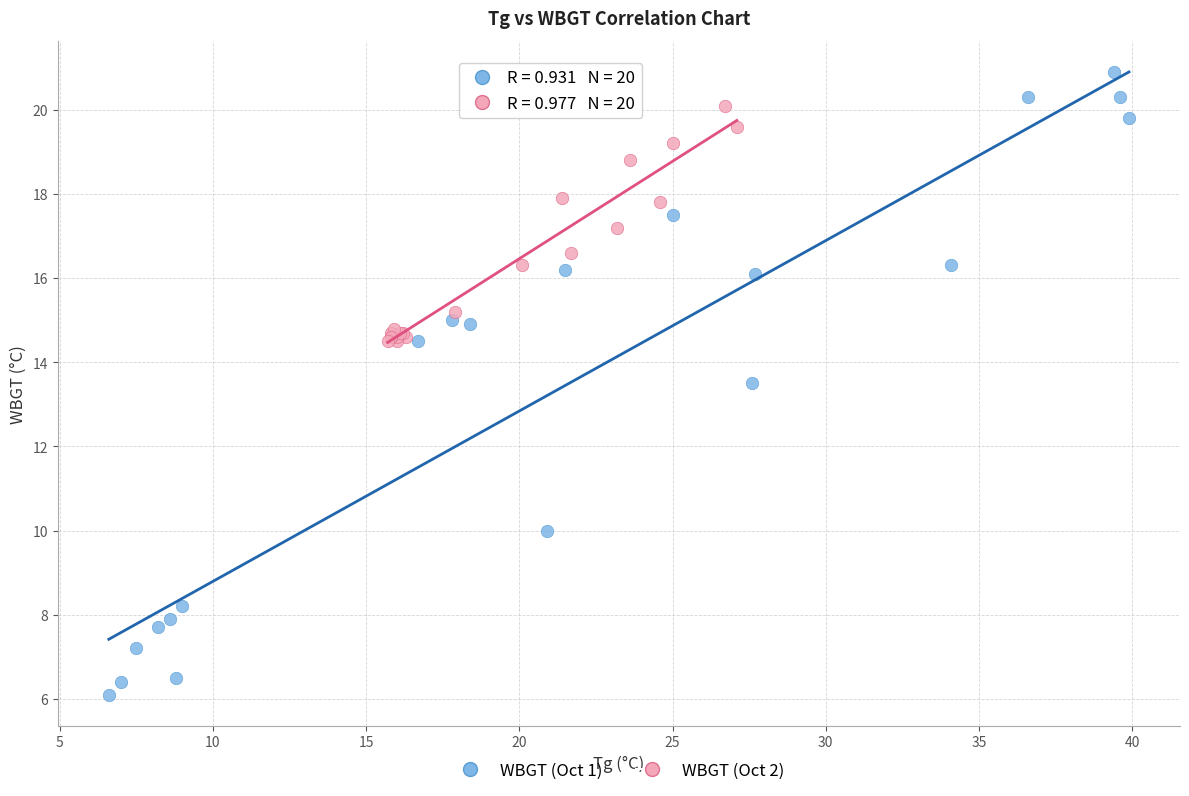

What are all the series names shown in the legend?

WBGT (Oct 1), WBGT (Oct 2)